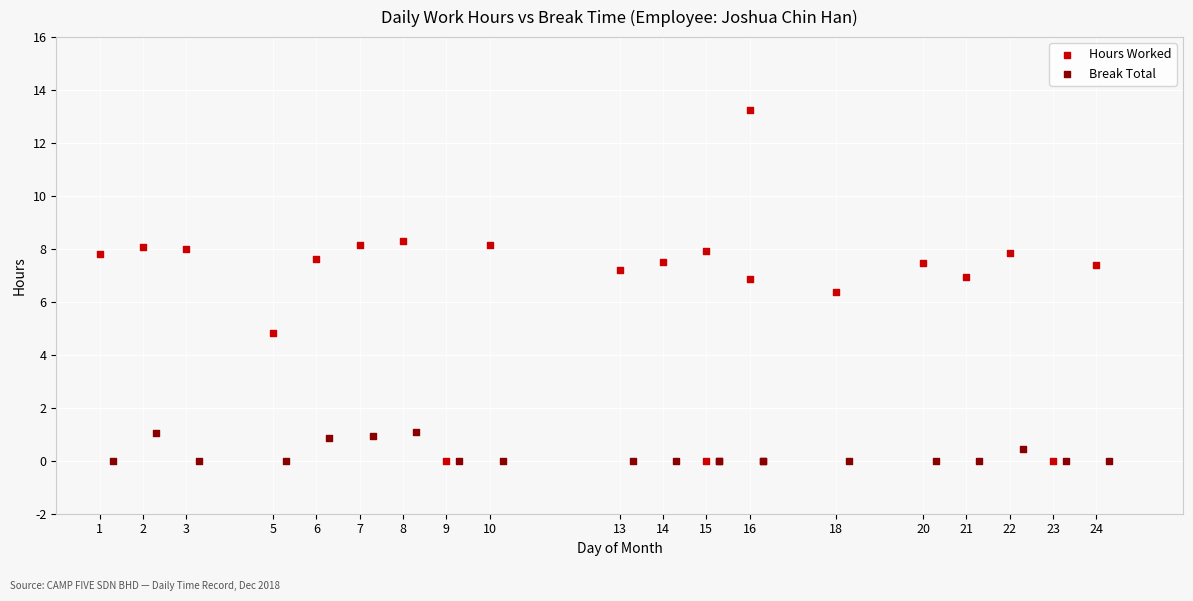

Which series has the largest Y range (max minus min)?

Hours Worked